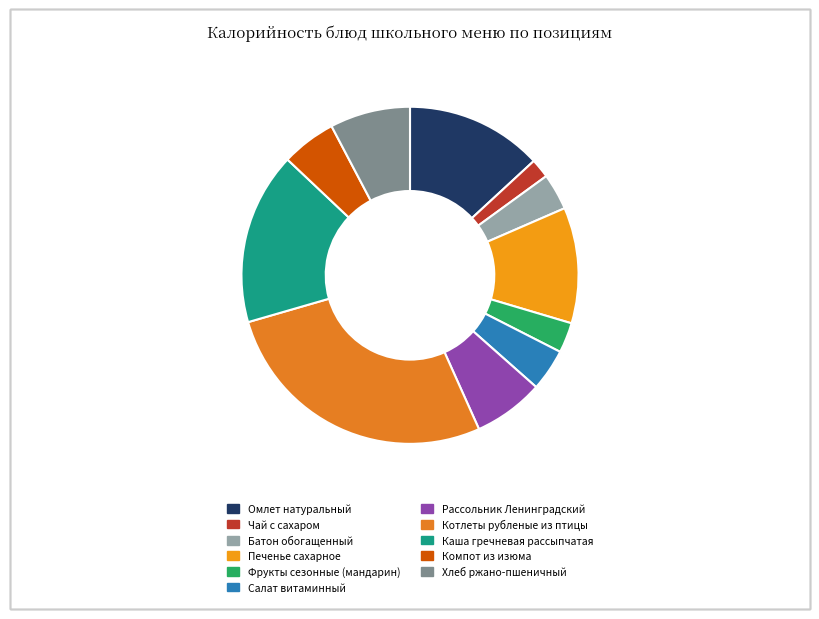

Count the number of slices in the pie.

11